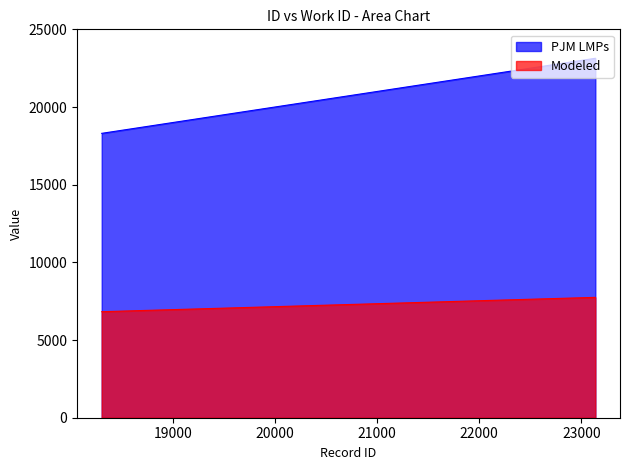

Read the Modeled value at 18306.

6825